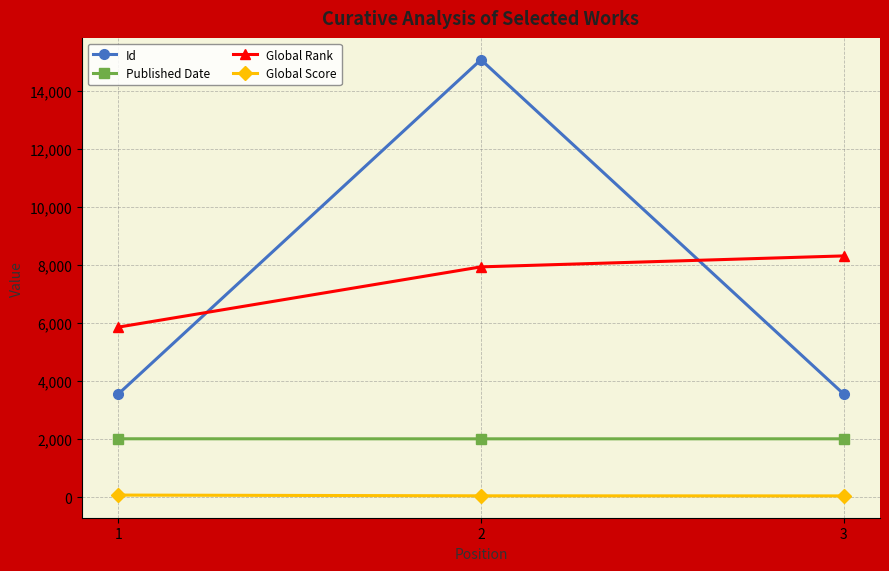

Is this an area chart (filled region under the line)?

No